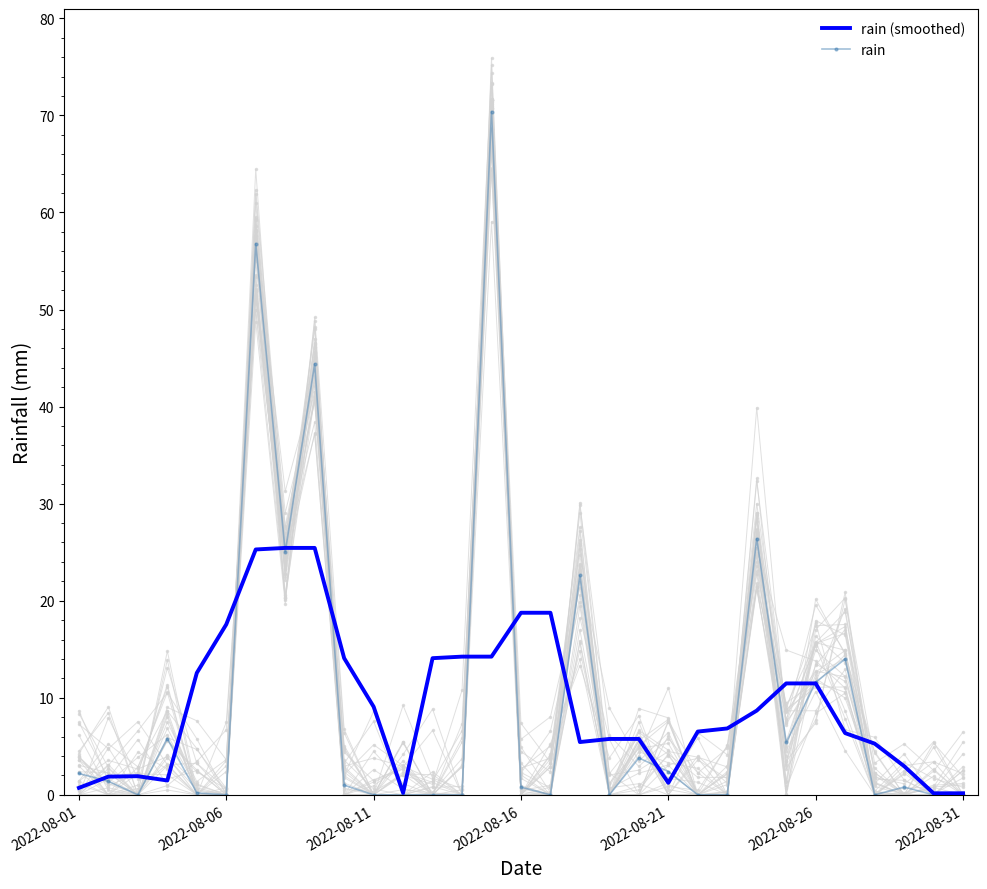

Is it true that rain (smoothed) equals 25.3 at 2022-08-06?

False